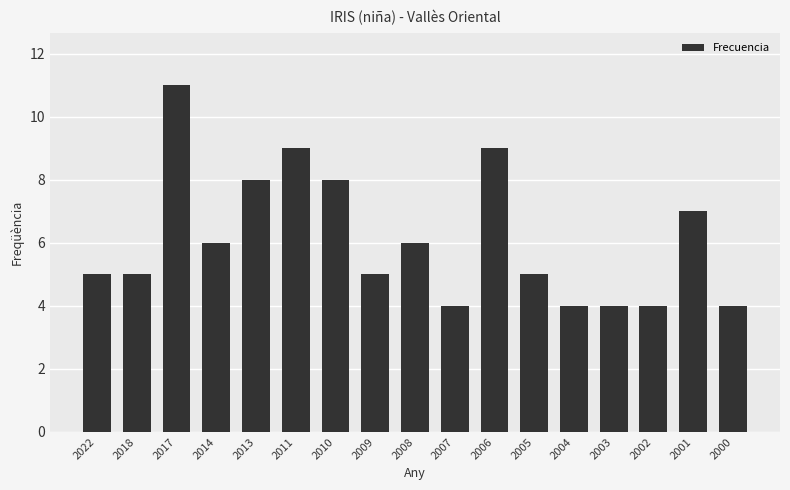

What is the approximate value at 2005?

5